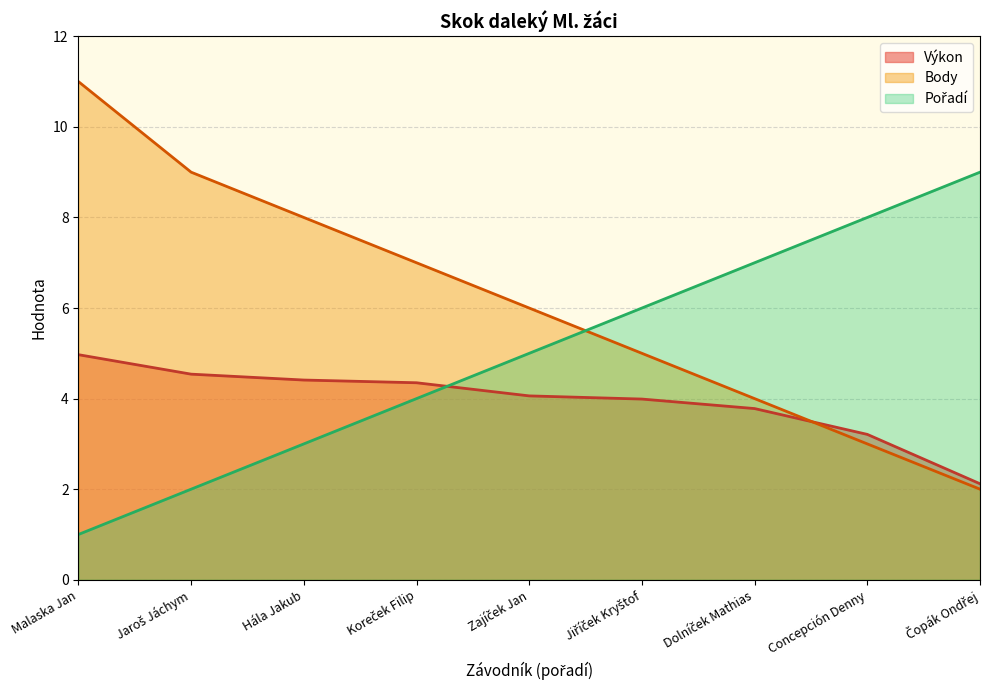

Read the Body value at Concepción Denny.

3.0